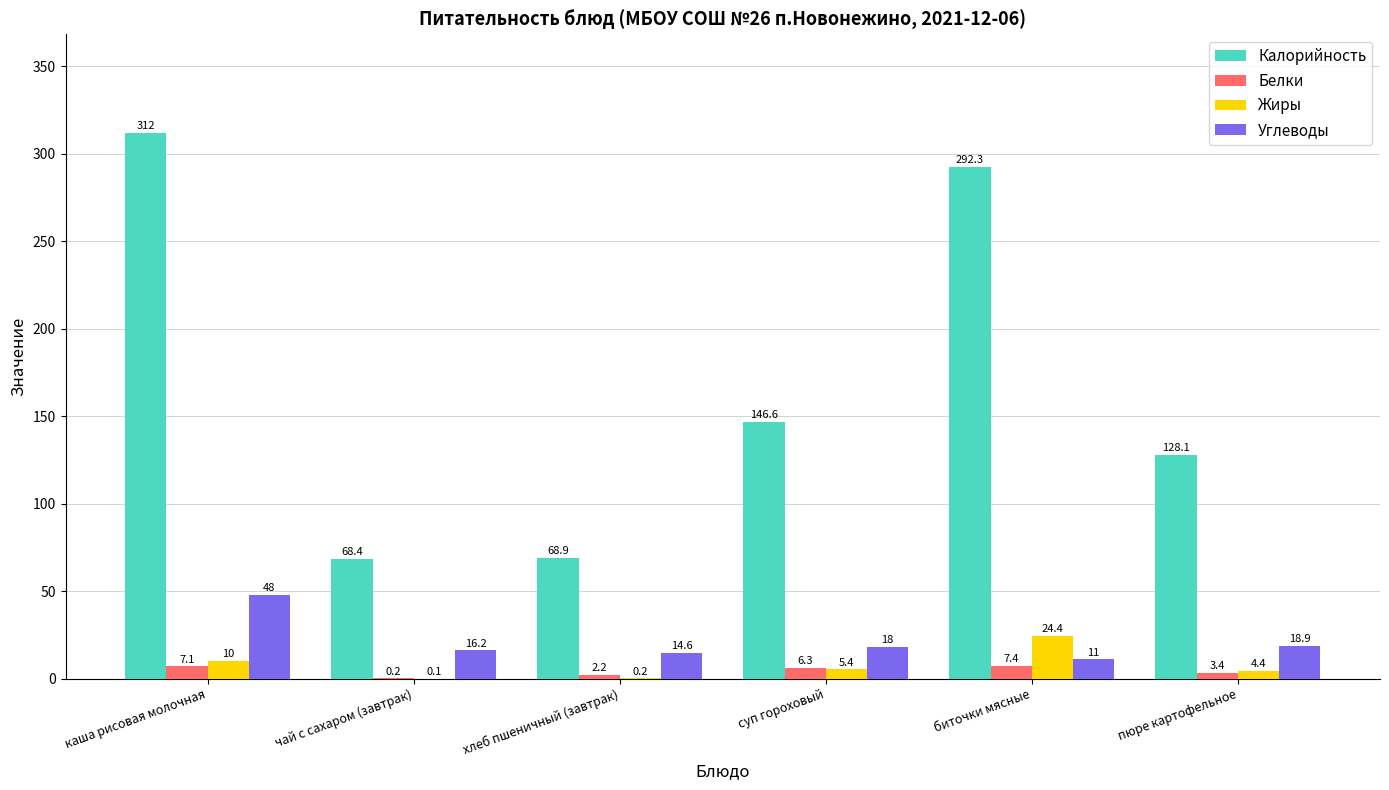

Is the value of Калорийность at суп гороховый greater than the value of Белки at пюре картофельное?

Yes